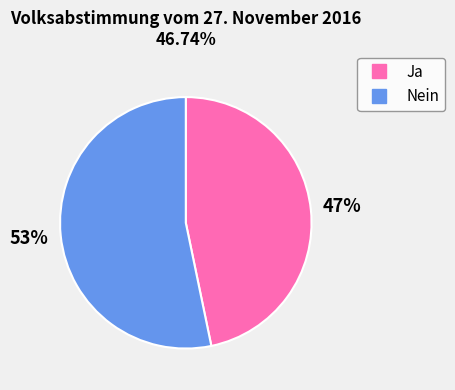

Between Ja and Nein, which is larger?

Nein